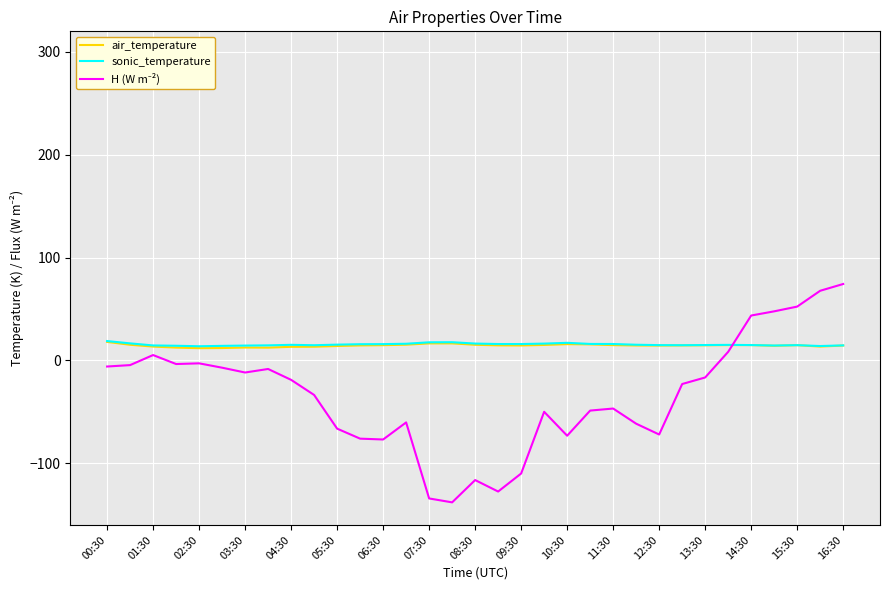

The value of sonic_temperature at 13:30 is 15.0. True or false?

True